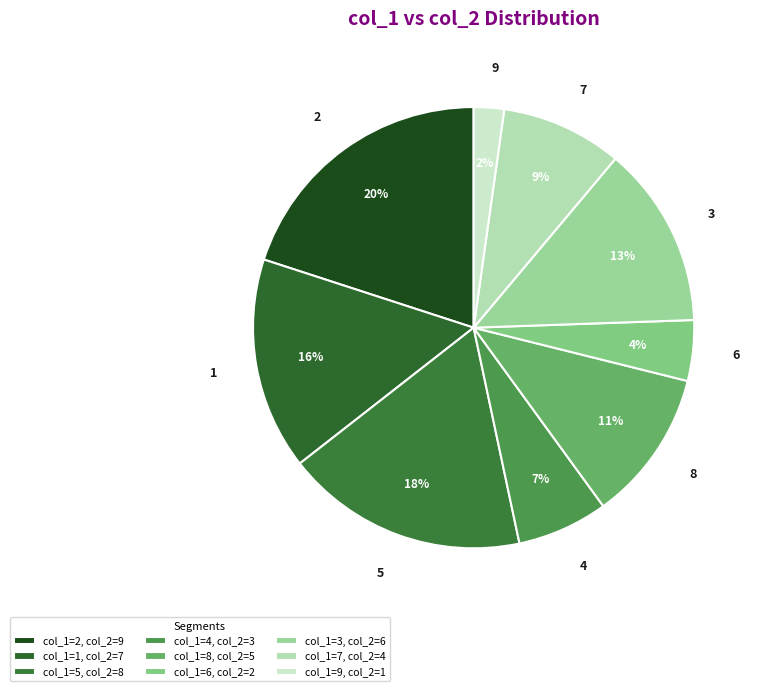

How many segments does this pie chart have?

9